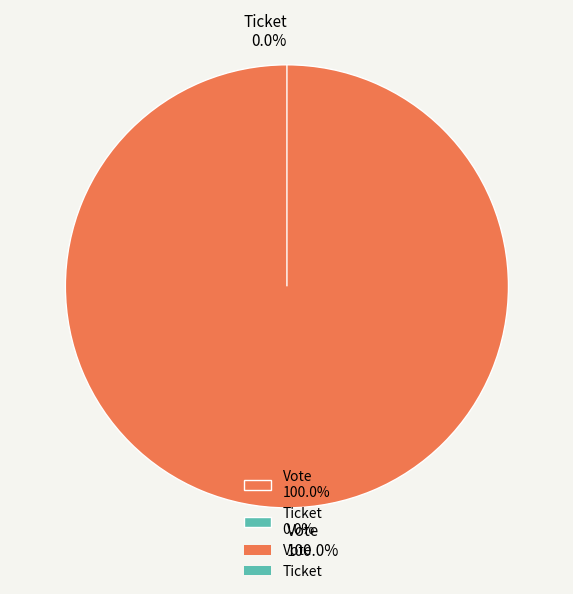

Rank the categories by value from lowest to highest.

Ticket, Vote